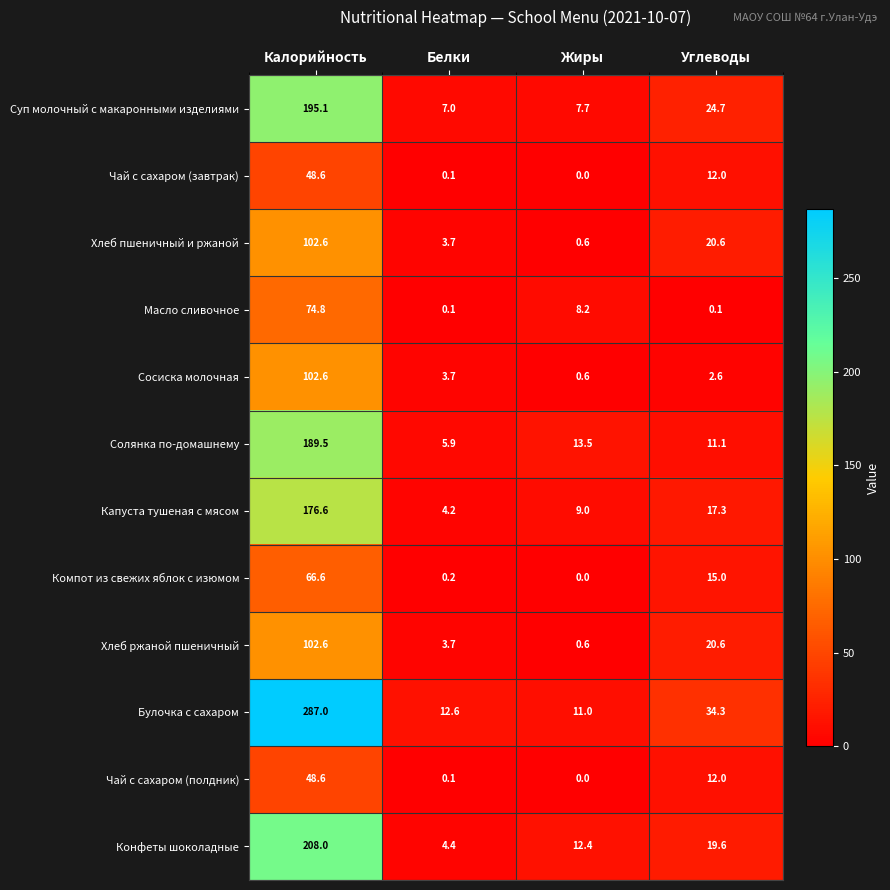

At which category does the chart reach its minimum across all series?

Жиры